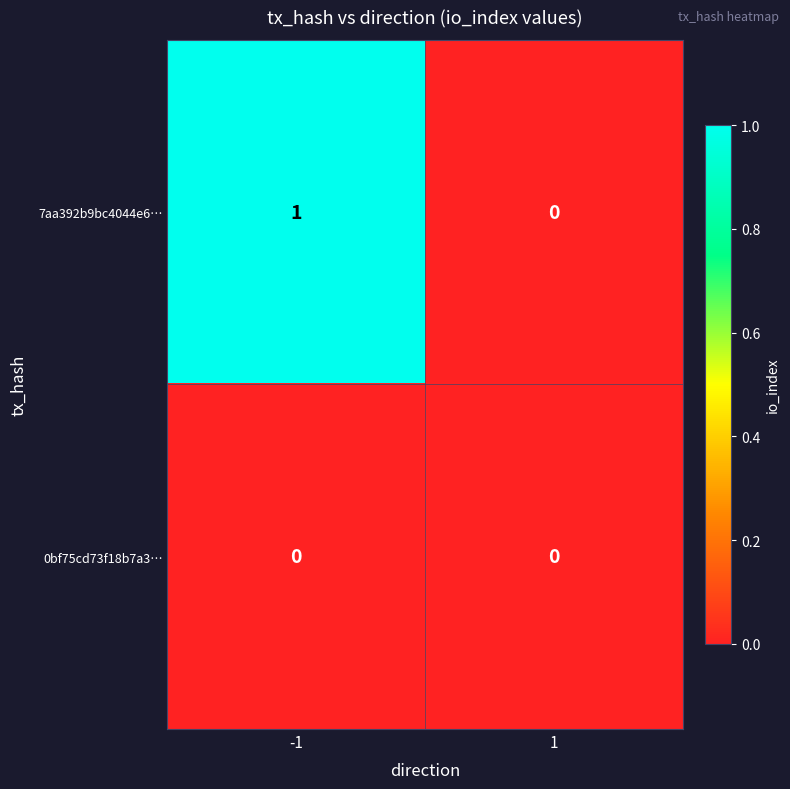

At -1, list the series in order from smallest to largest.

0bf75cd73f18b7a3…, 7aa392b9bc4044e6…